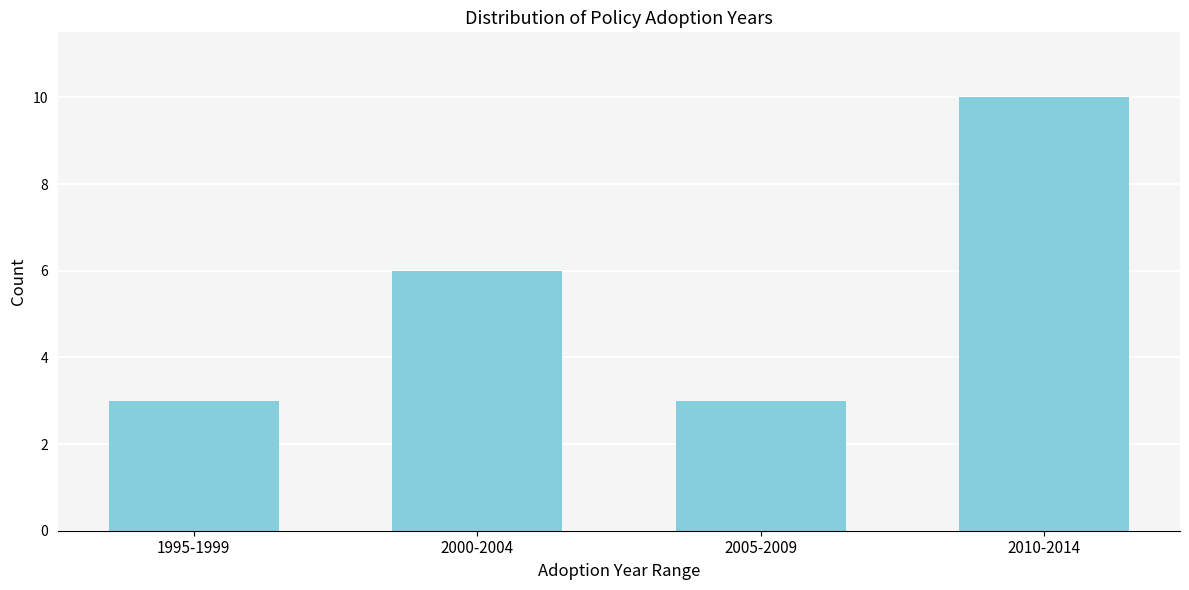

Reading right to left, transcribe all the data shown in this chart.

10	3	6	3